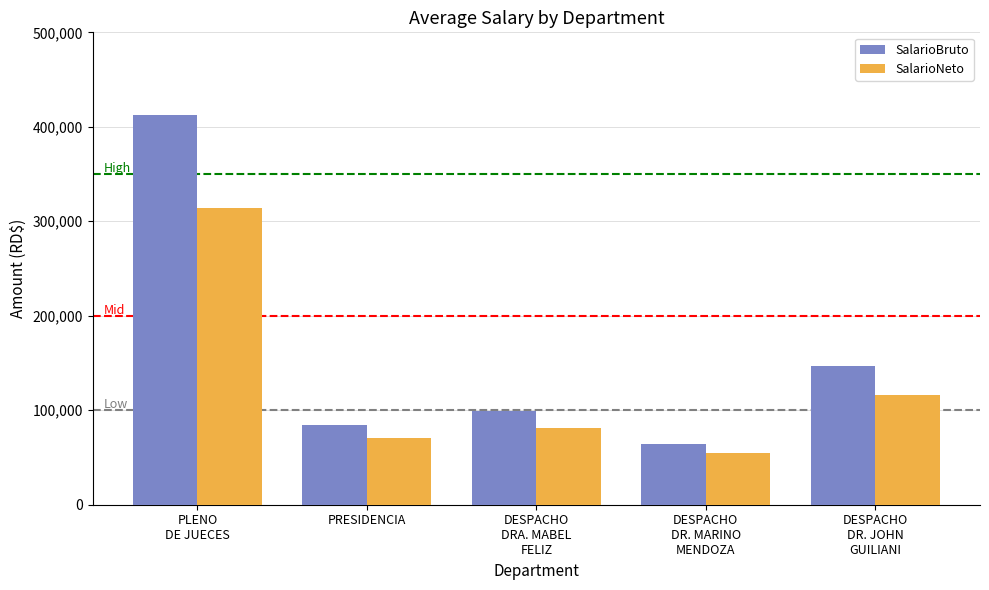

Is the value of SalarioNeto at DESPACHO
DR. MARINO
MENDOZA greater than the value of SalarioBruto at PRESIDENCIA?

No